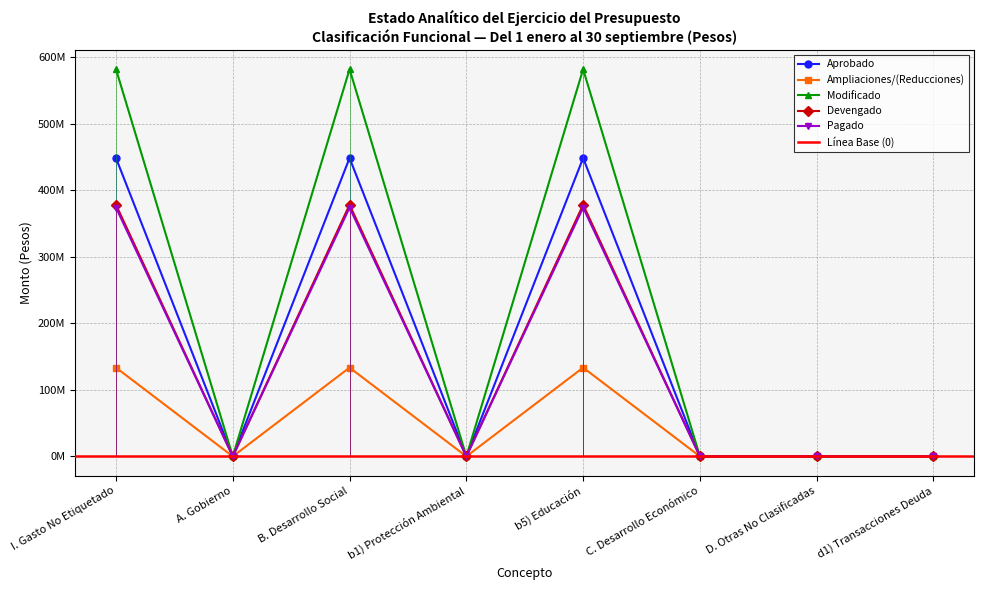

How many data points in Devengado are above 0?

3